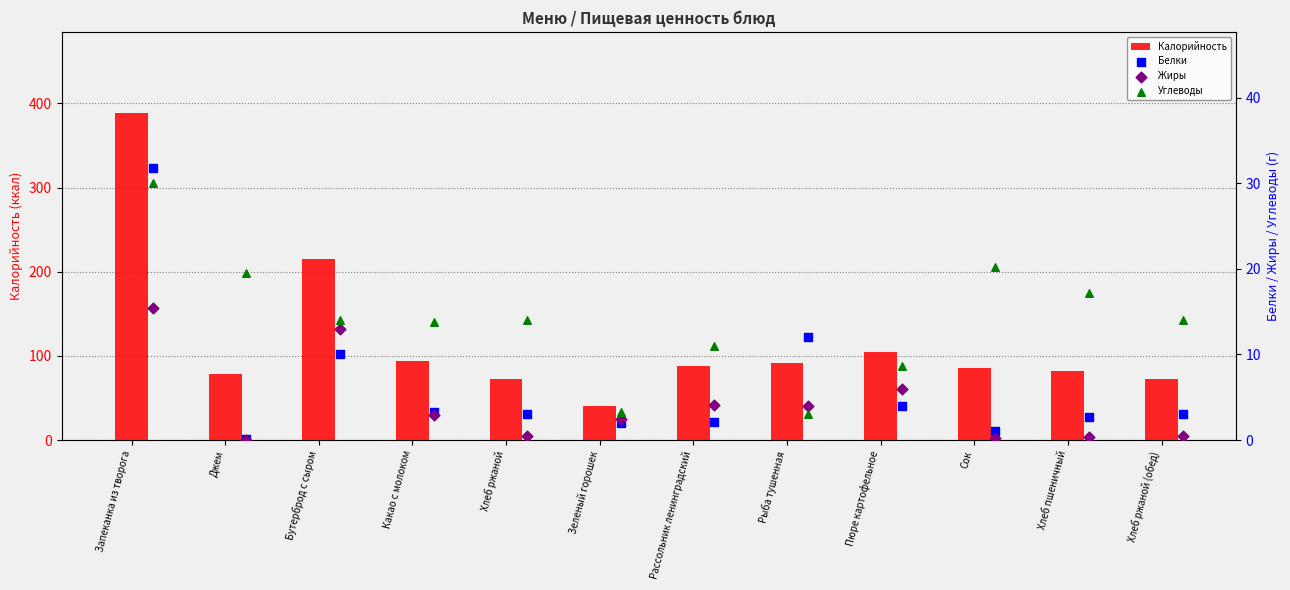

True or false: Калорийность has a value of 388 at Запеканка из творога.

True